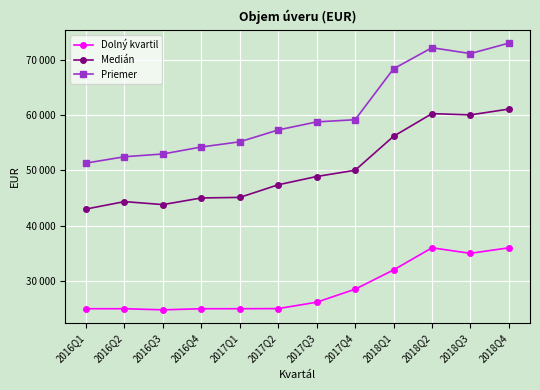

The value of Medián at 2017Q2 is 47380.0. True or false?

True